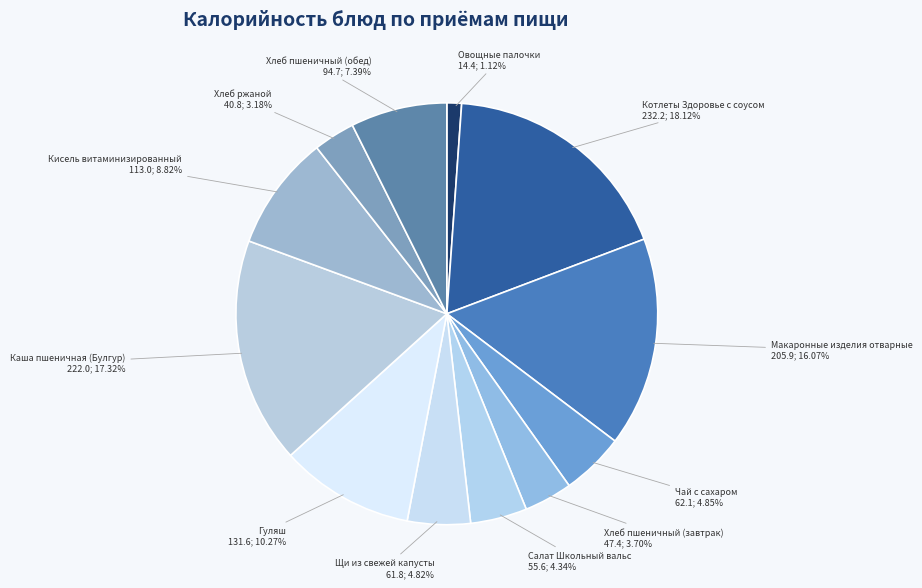

Which category has the biggest portion of the pie?

Котлеты Здоровье с соусом